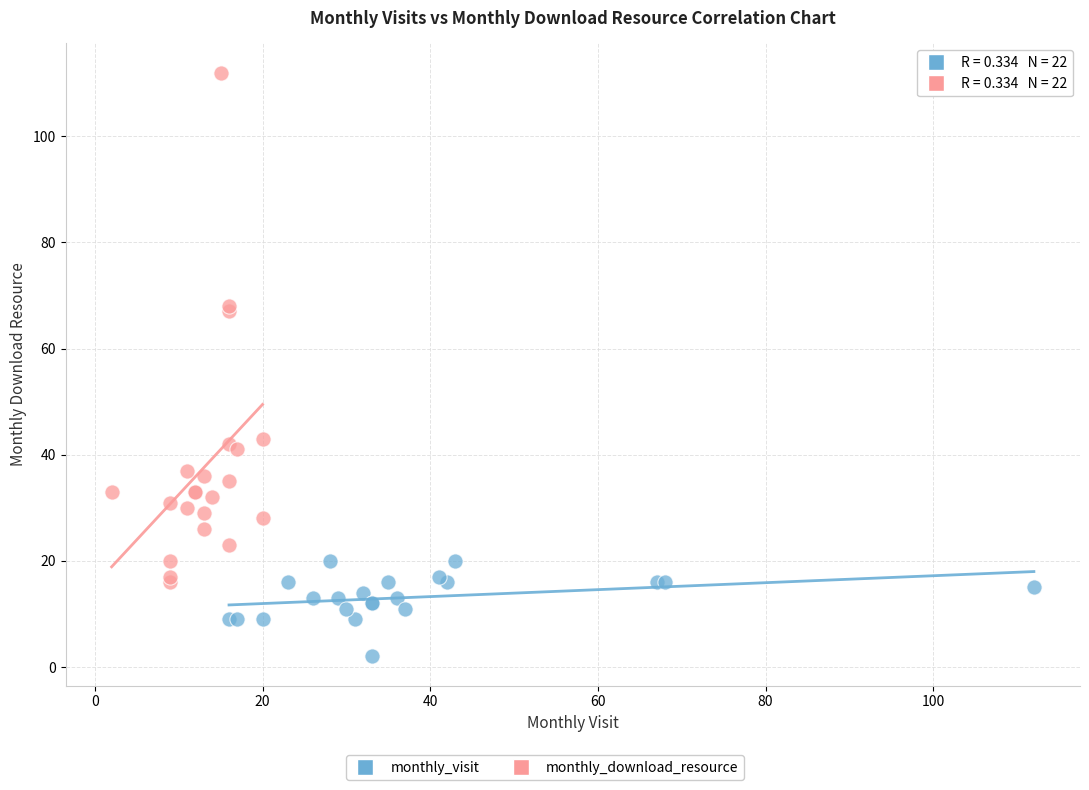

Which series contains the lowest Y value?

monthly_visit